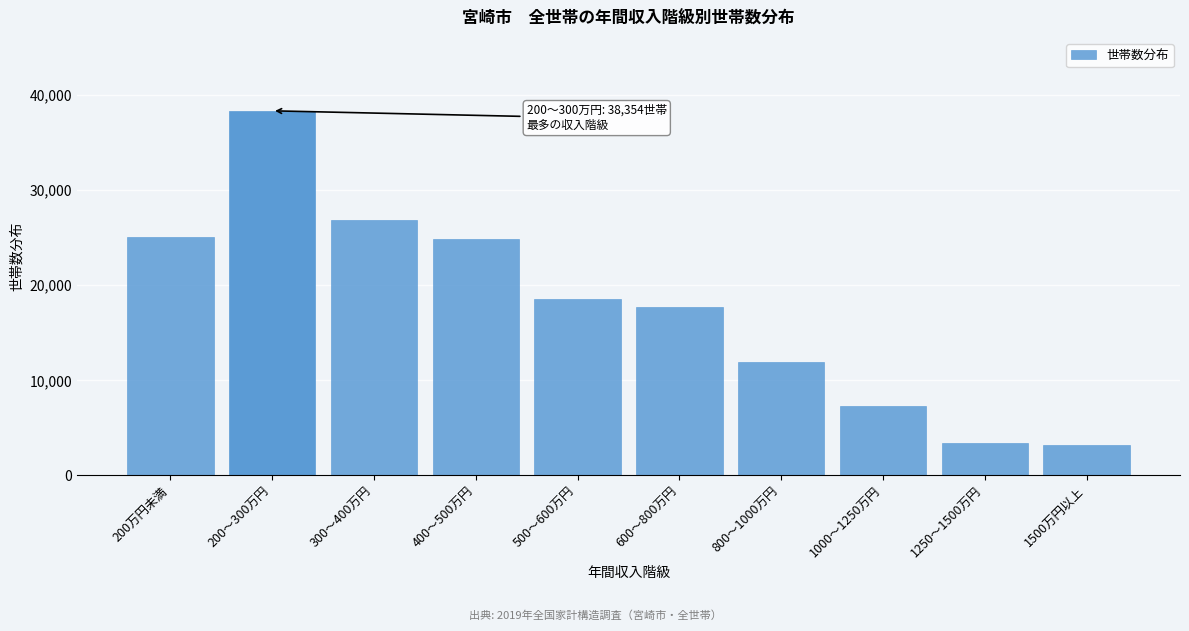

Reading right to left, list all the values displayed in this chart.

3159	3381	7316	11904	17672	18521	24896	26904	38354	25120